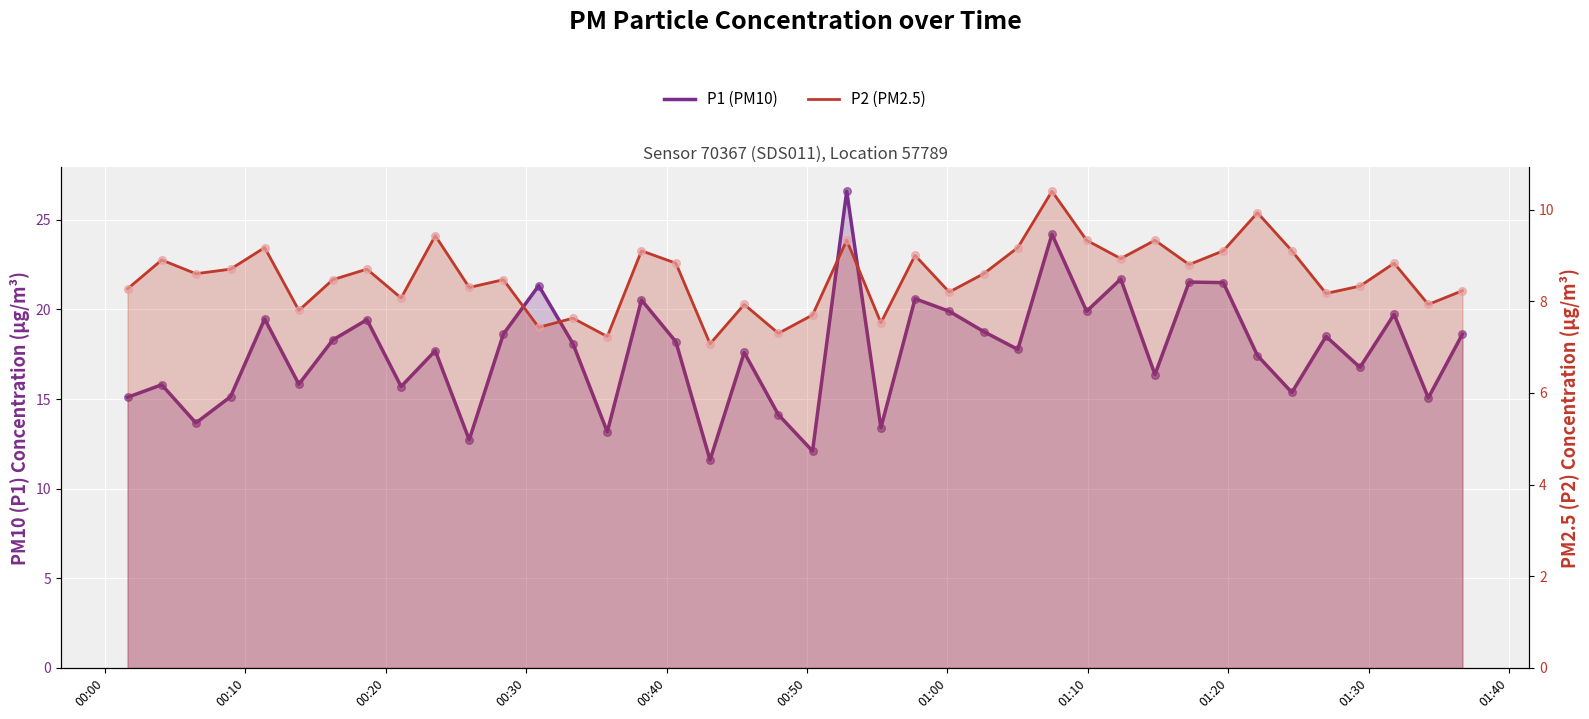

What are all the series names shown in the legend?

P1 (PM10), P2 (PM2.5)